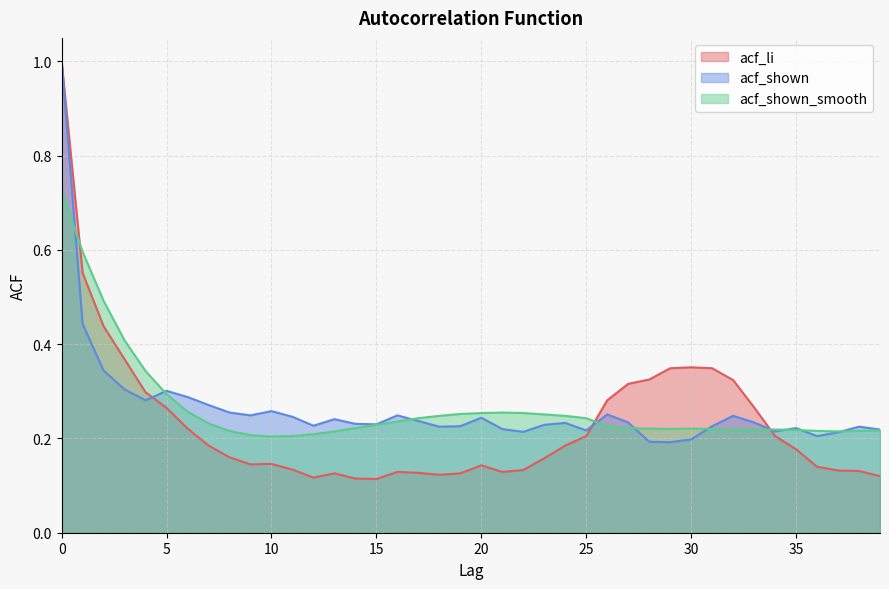

What is the highest value of the acf_li series?

1.0